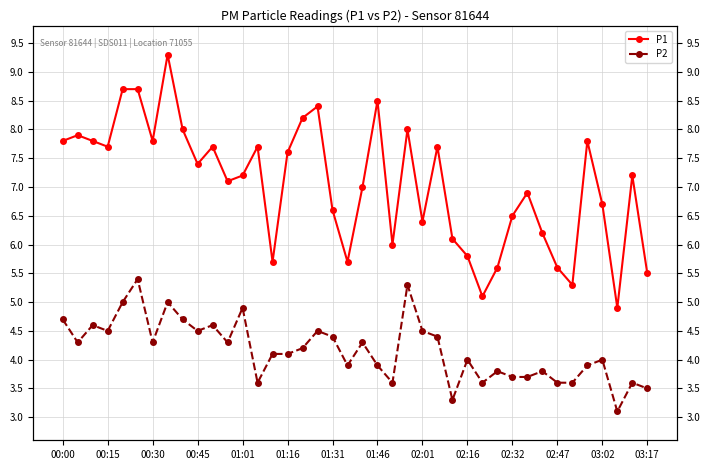

Is it true that P2 equals 6.4 at 31?

False